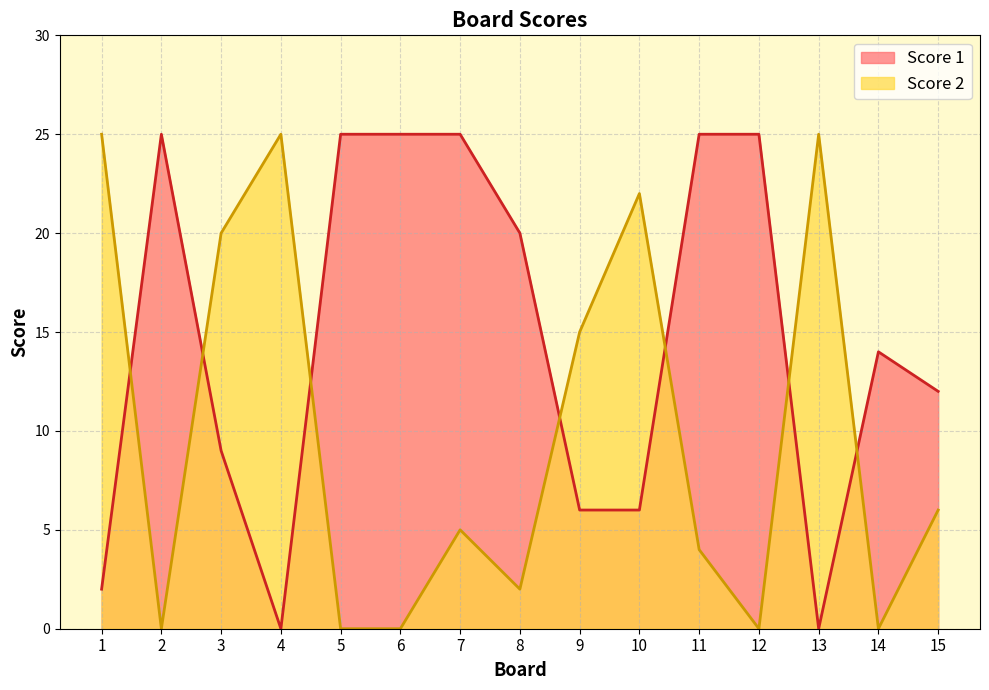

What is the maximum value for Score 1?

25